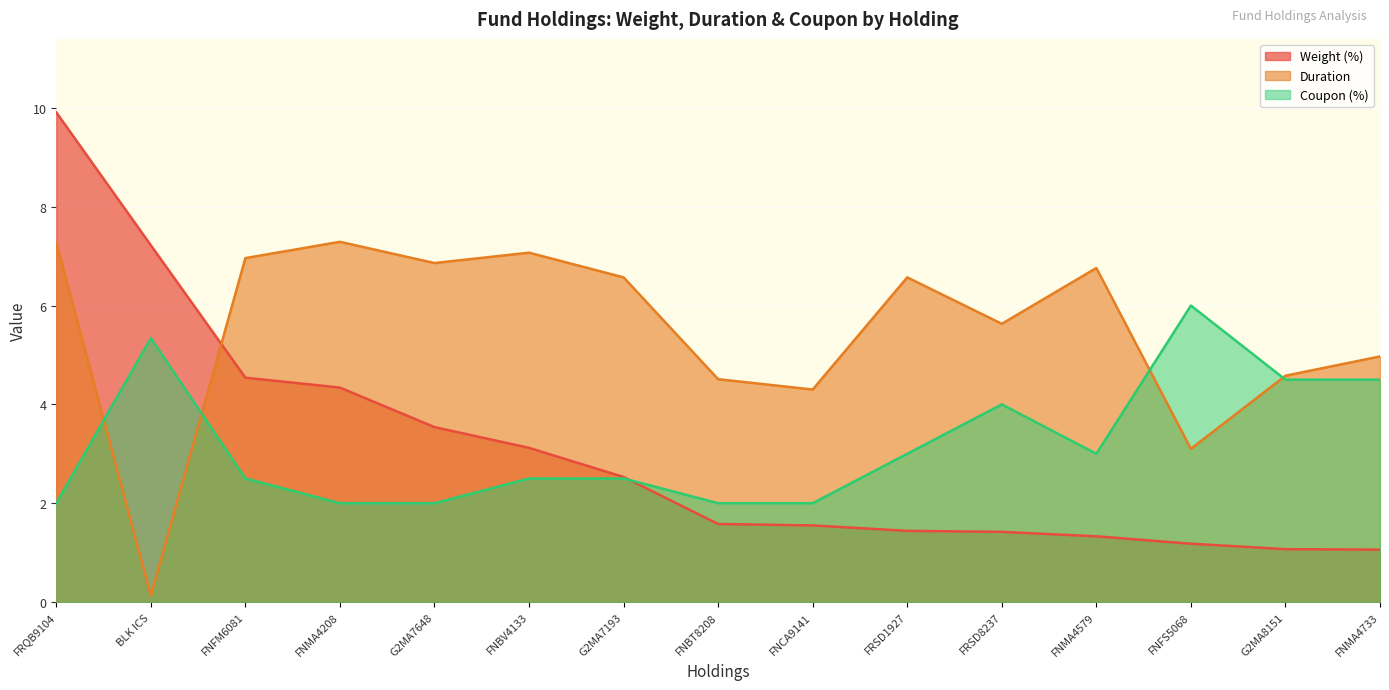

At which category is the sum across all series the highest?

FRQB9104